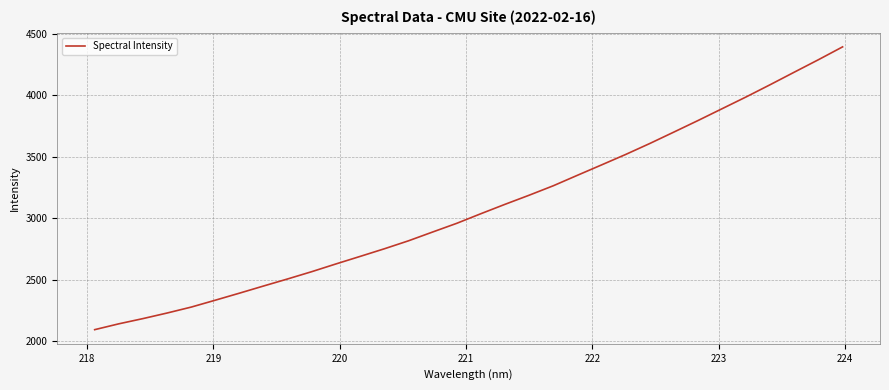

What is the minimum value shown in the chart?

2092.7